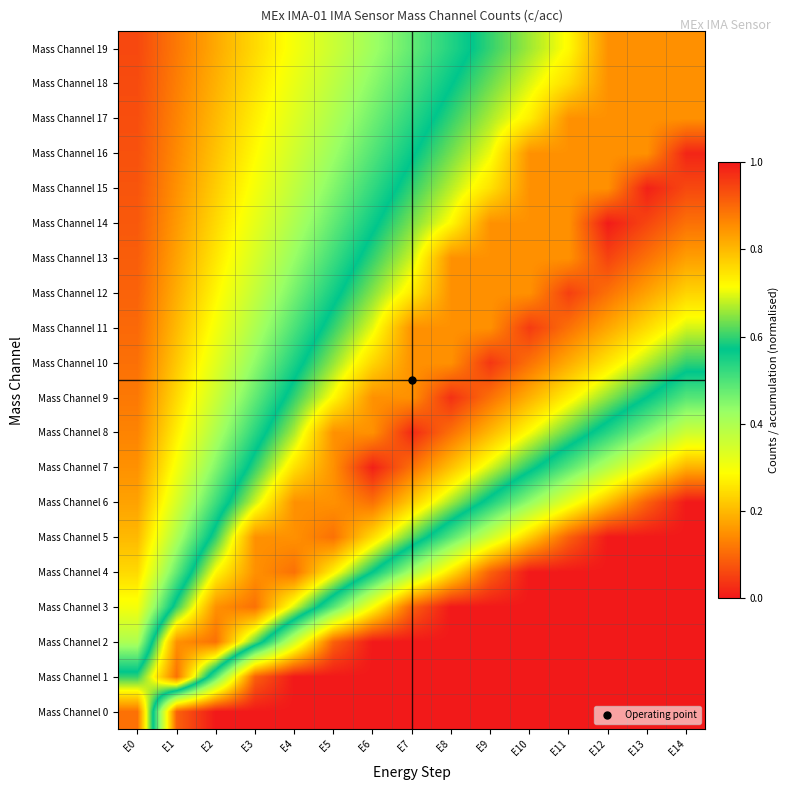

At which category is the sum across all series the highest?

E8